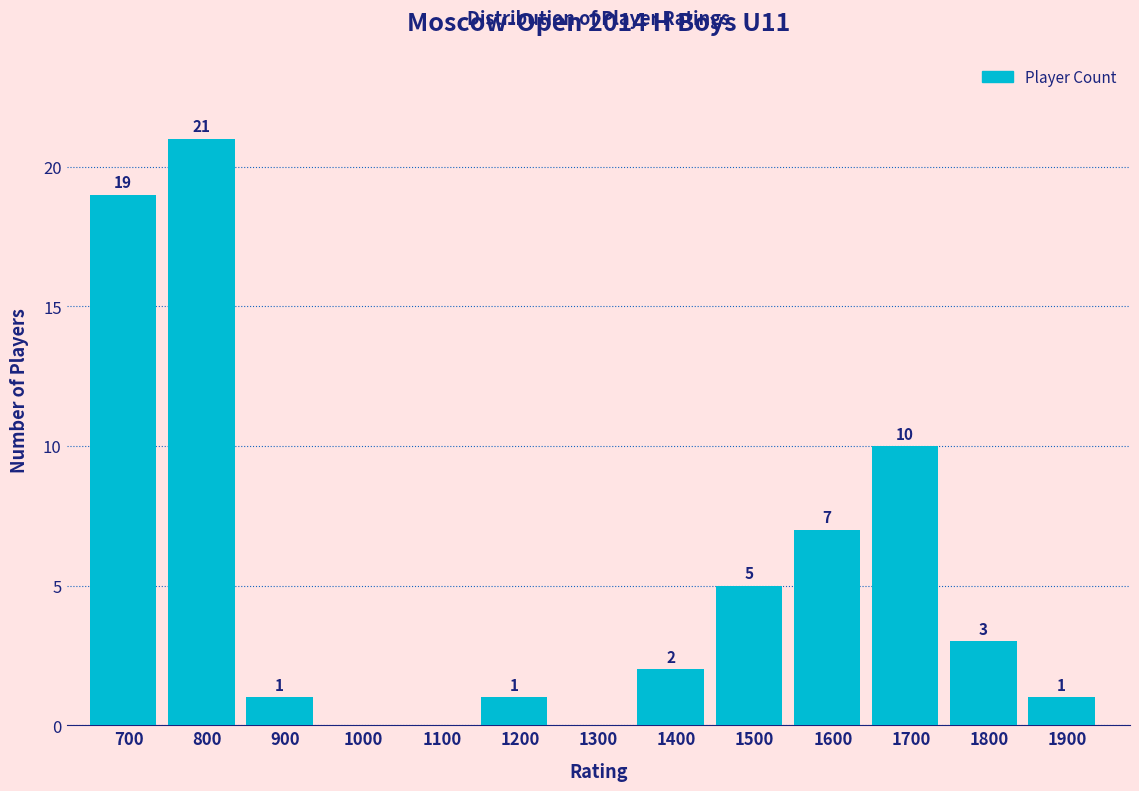

Reading left to right, extract all data points from this chart.

700=19	800=21	900=1	1000=0	1100=0	1200=1	1300=0	1400=2	1500=5	1600=7	1700=10	1800=3	1900=1